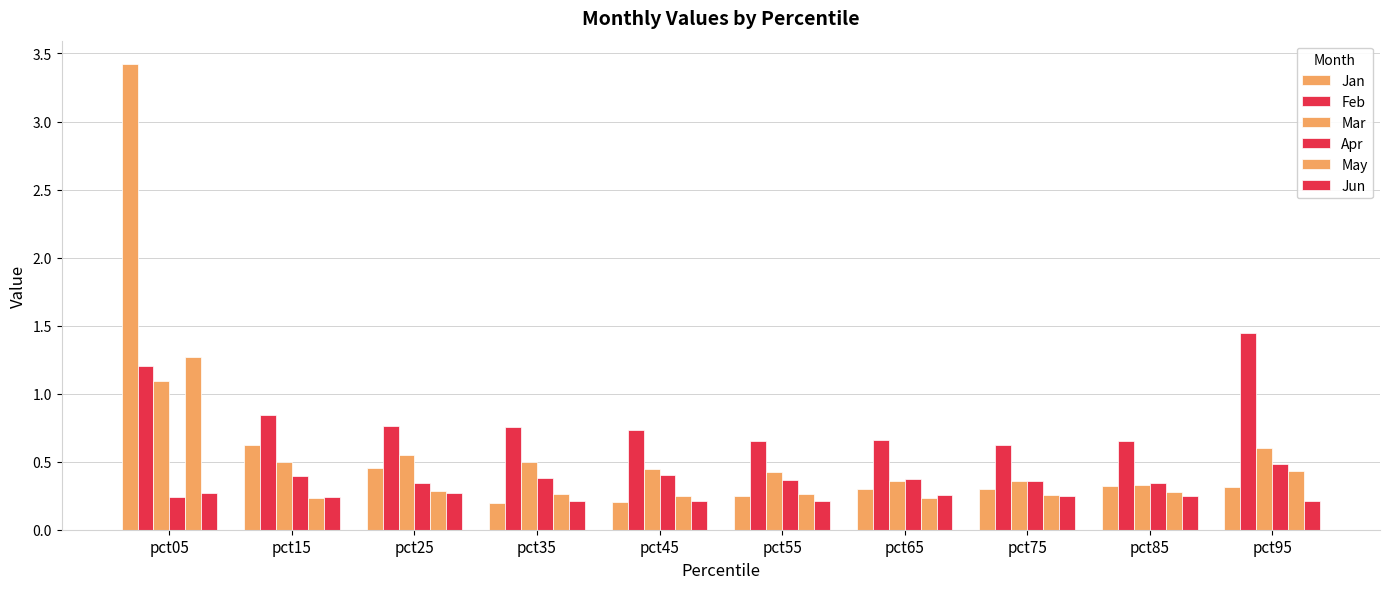

How many groups of bars are there?

10